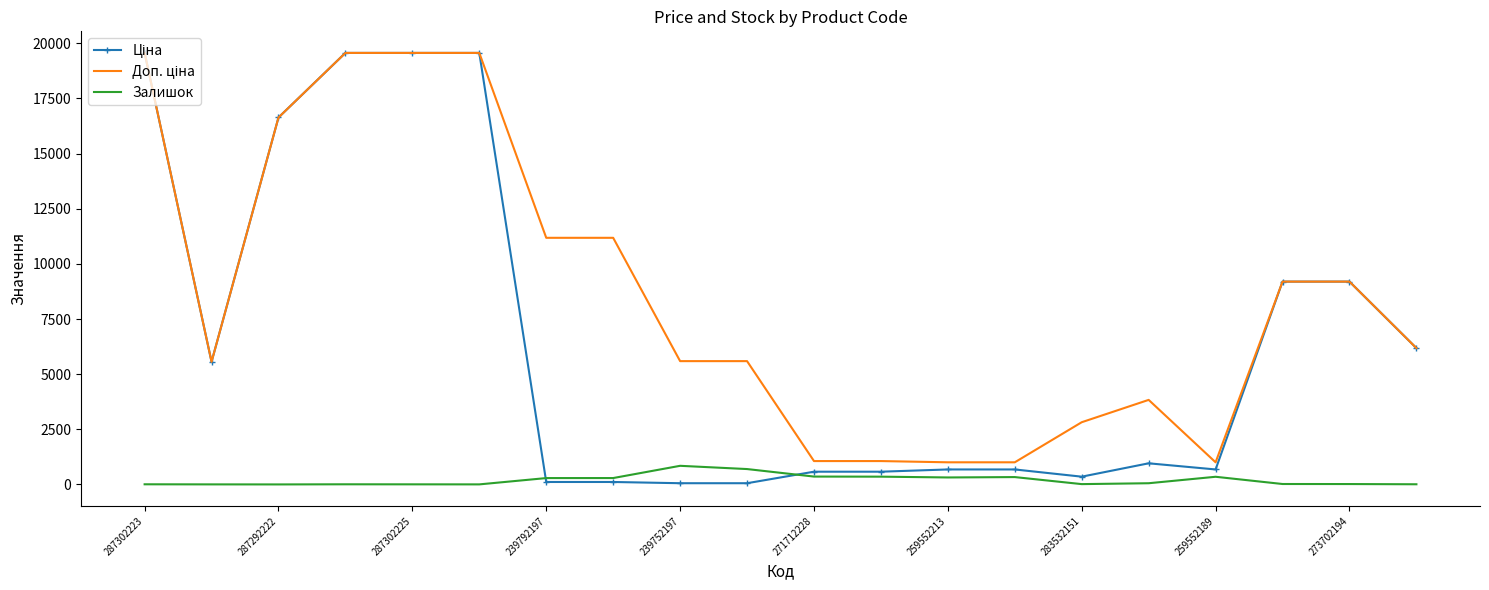

What is the difference between the maximum and minimum values in the Ціна series?

19509.0